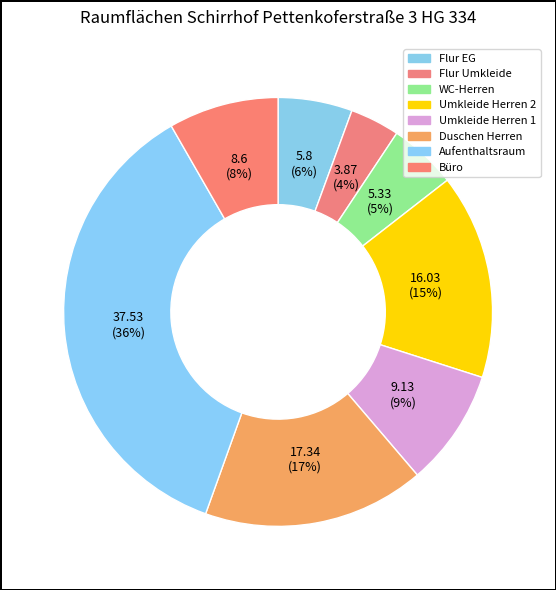

Does any single category account for the majority?

No